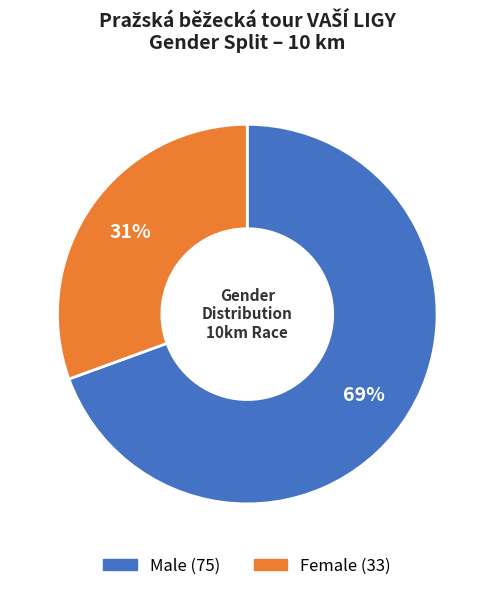

Rank the categories by value from highest to lowest.

Male, Female